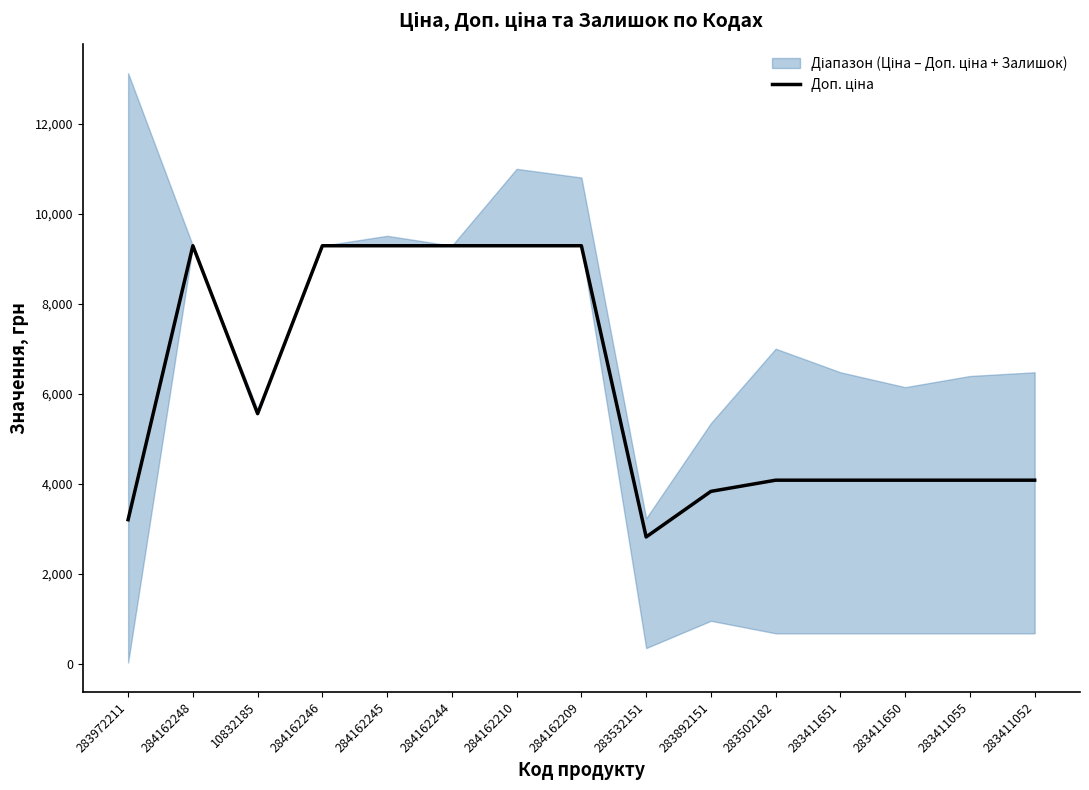

What is the ratio of the value at 284162245 to the value at 284162246?

1.0